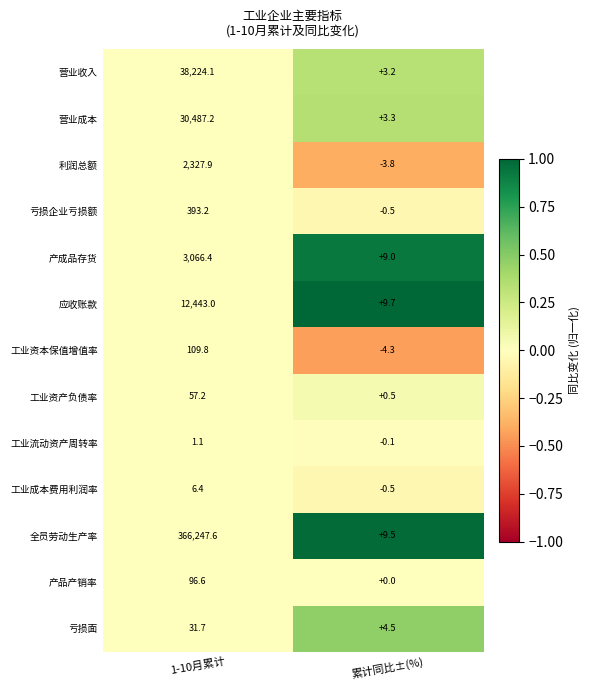

How many values in 亏损企业亏损额 are below zero?

1